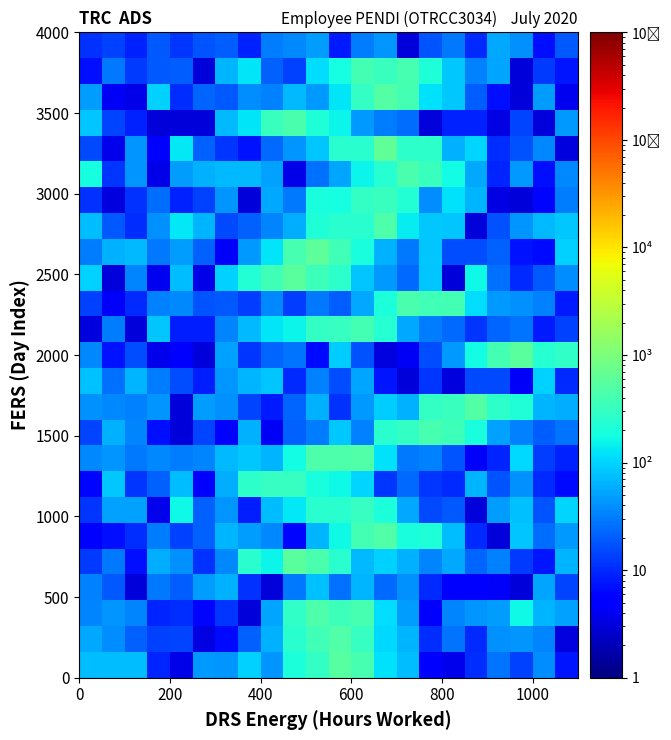

What is the smallest value displayed?

3.0